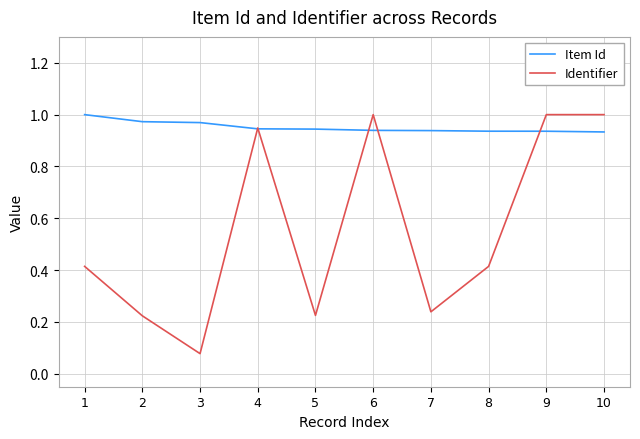

At which label is Identifier closest to 0?

3